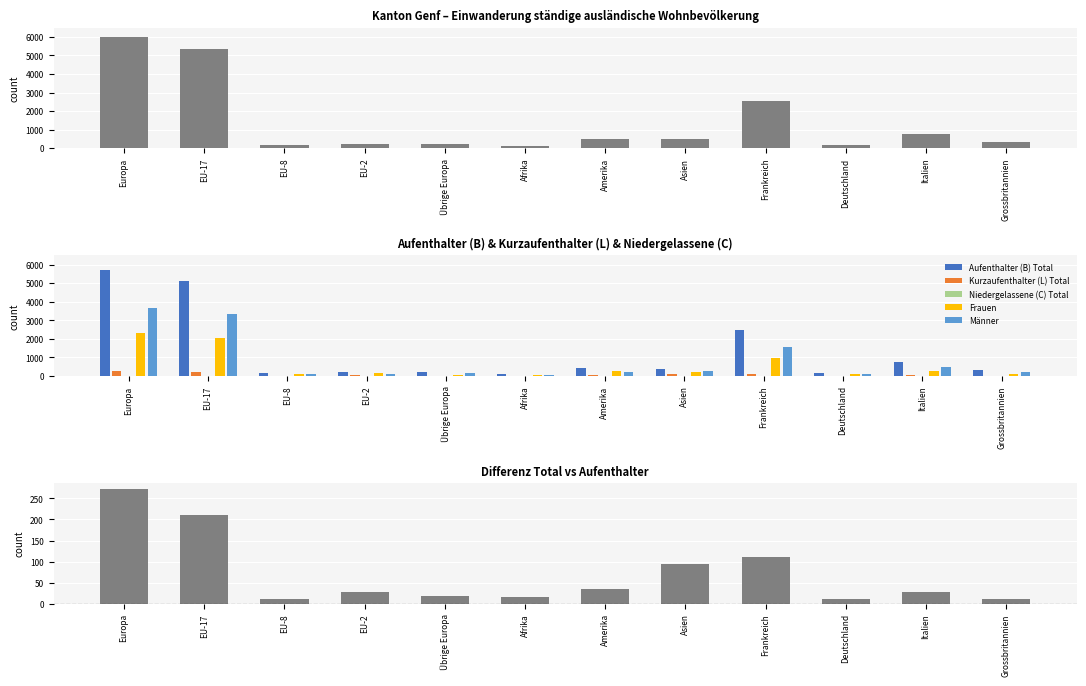

How many values in the Frauen series are below 233?

6